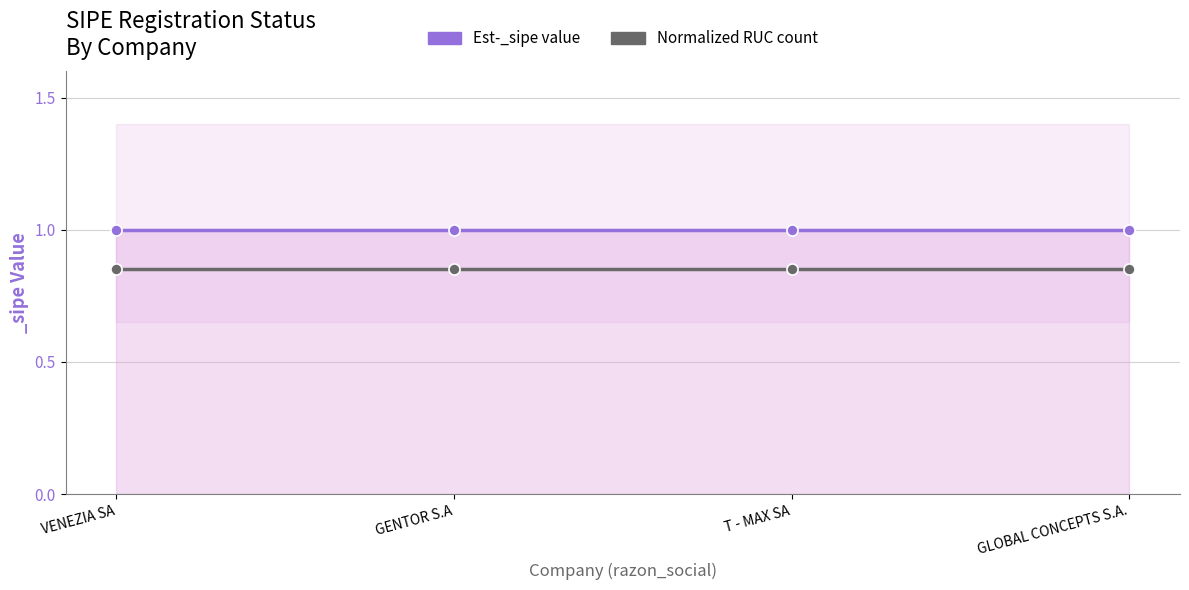

Reading left to right, what are all the values shown in this chart?

Est-_sipe value: VENEZIA SA=1.0	GENTOR S.A=1.0	T - MAX SA=1.0	GLOBAL CONCEPTS S.A.=1.0
Normalized RUC count: VENEZIA SA=0.8	GENTOR S.A=0.8	T - MAX SA=0.8	GLOBAL CONCEPTS S.A.=0.8